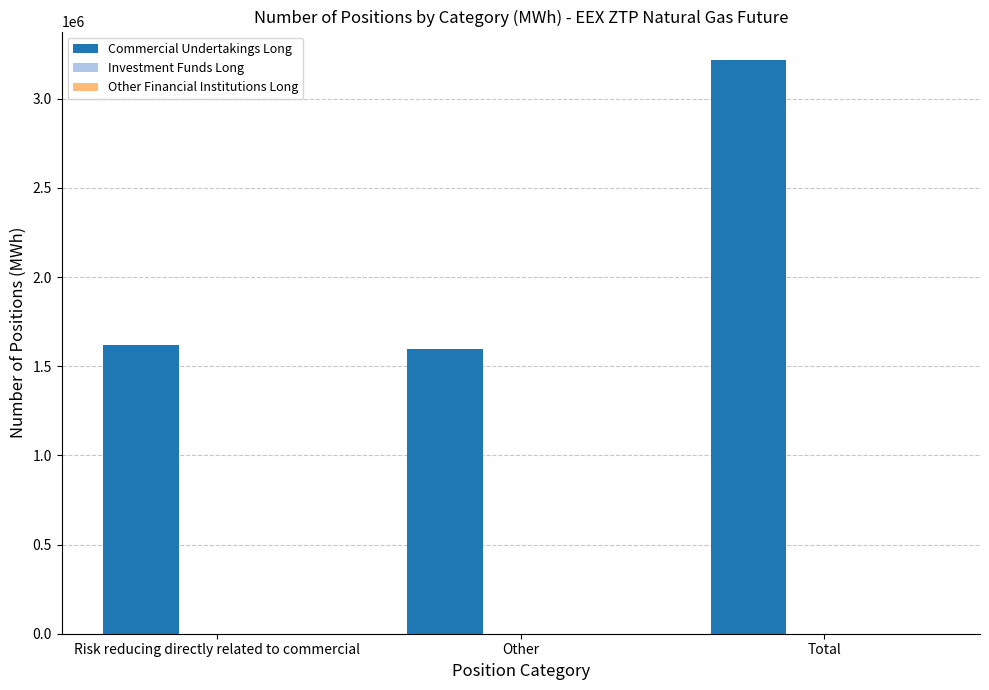

How many distinct data groups are displayed?

1